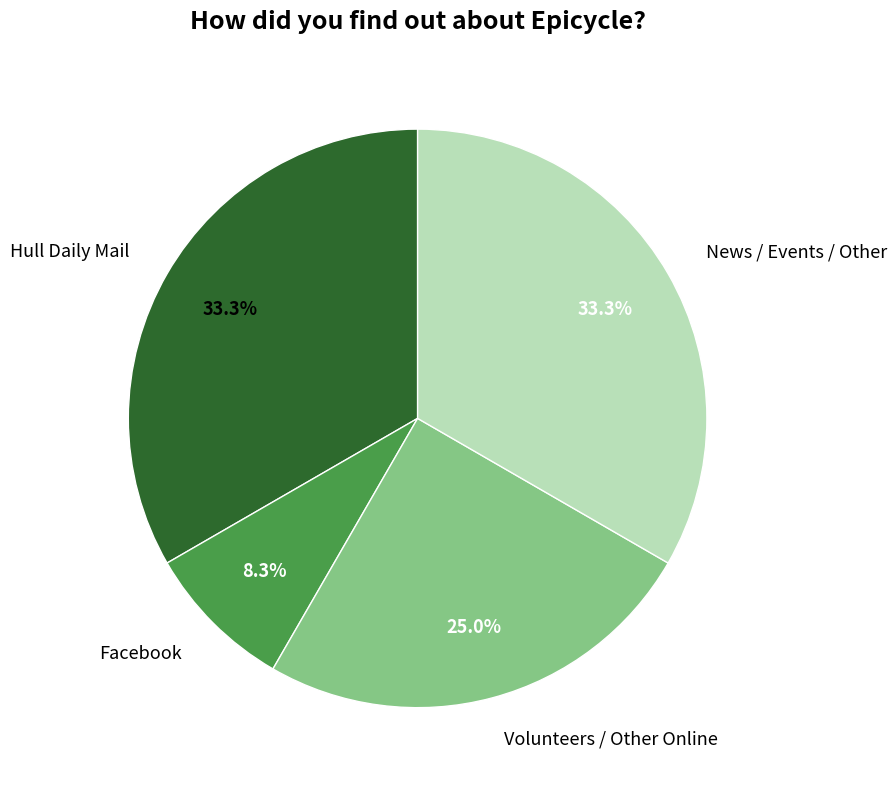

Is there a majority slice in this chart?

No